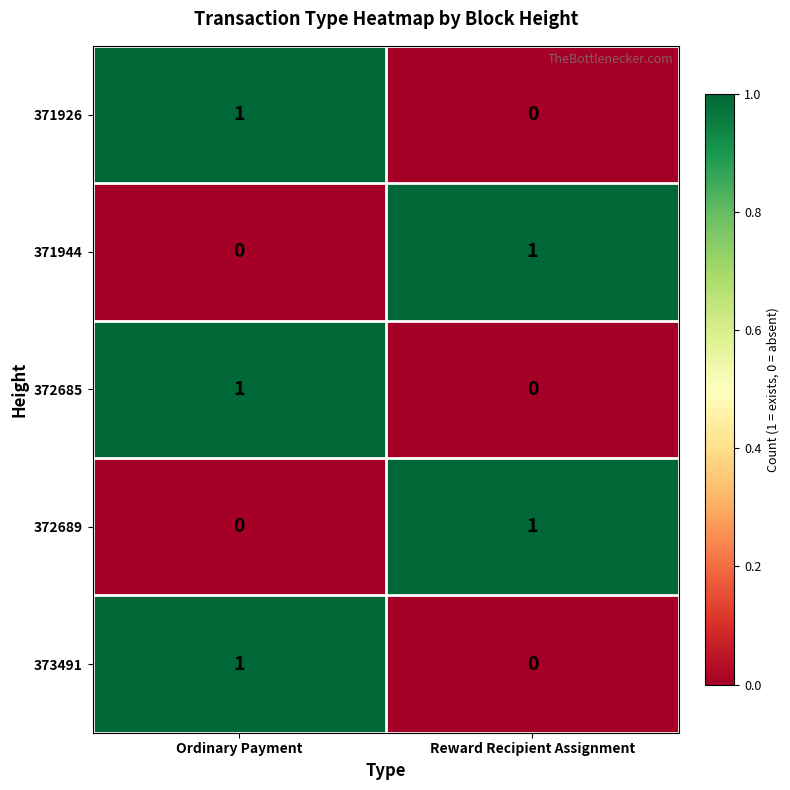

Rank the categories by 371944 value from lowest to highest.

Ordinary Payment, Reward Recipient Assignment